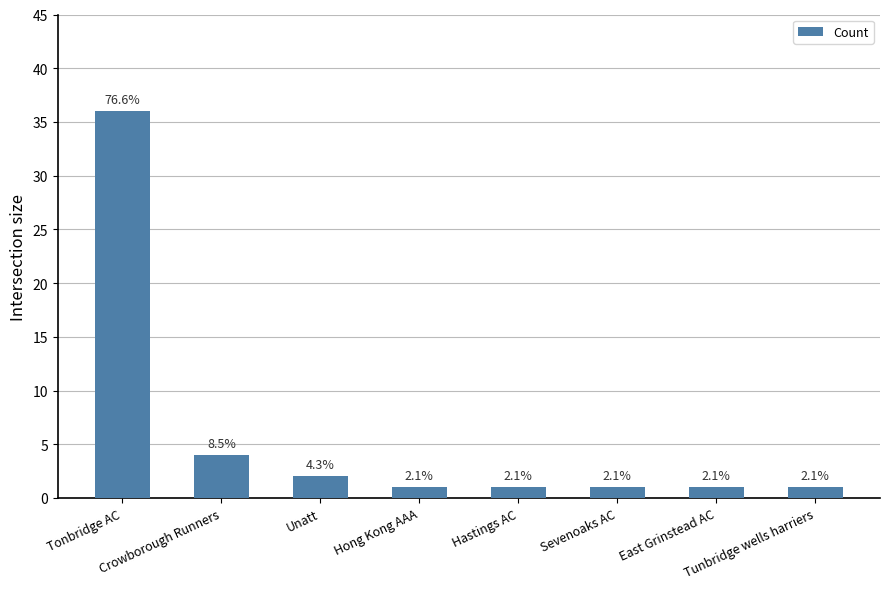

Reading left to right, list all the values displayed in this chart.

36	4	2	1	1	1	1	1